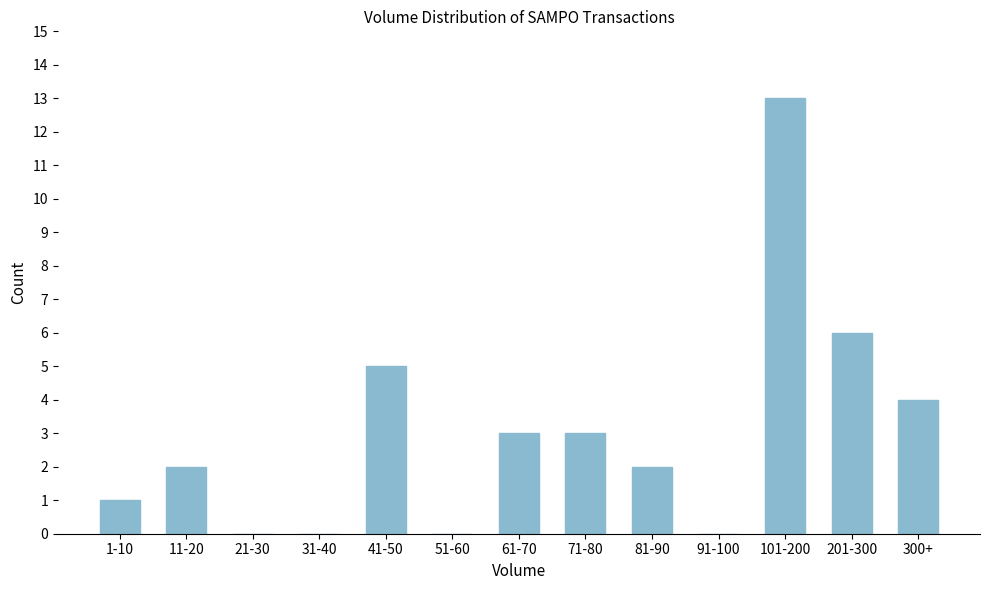

Reading left to right, list all the values displayed in this chart.

1-10=1	11-20=2	21-30=0	31-40=0	41-50=5	51-60=0	61-70=3	71-80=3	81-90=2	91-100=0	101-200=13	201-300=6	300+=4